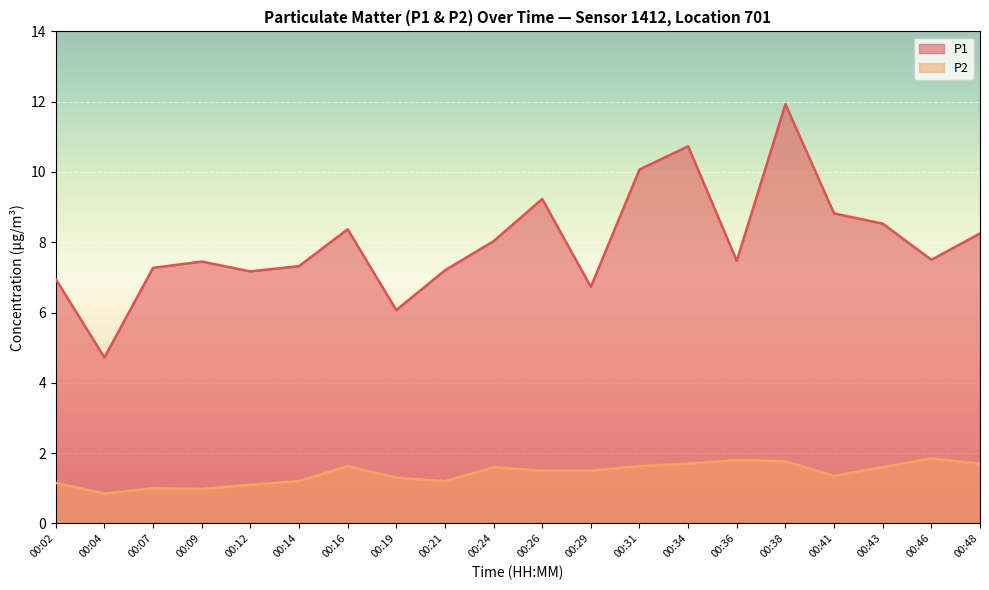

At how many categories does at least one series exceed 5?

19